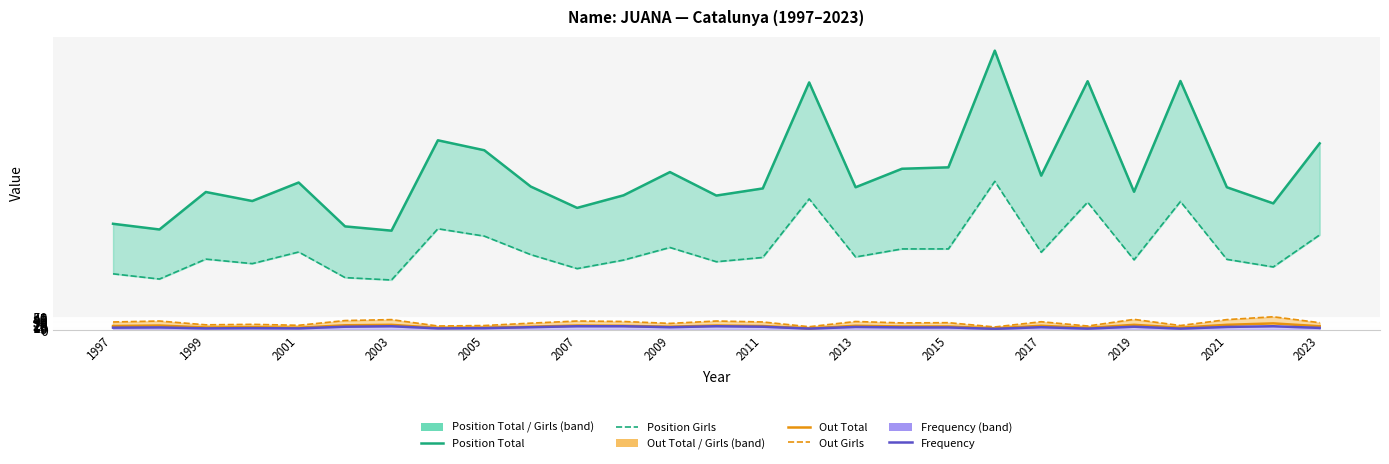

True or false: Frequency has a value of 11 at 2017.

True